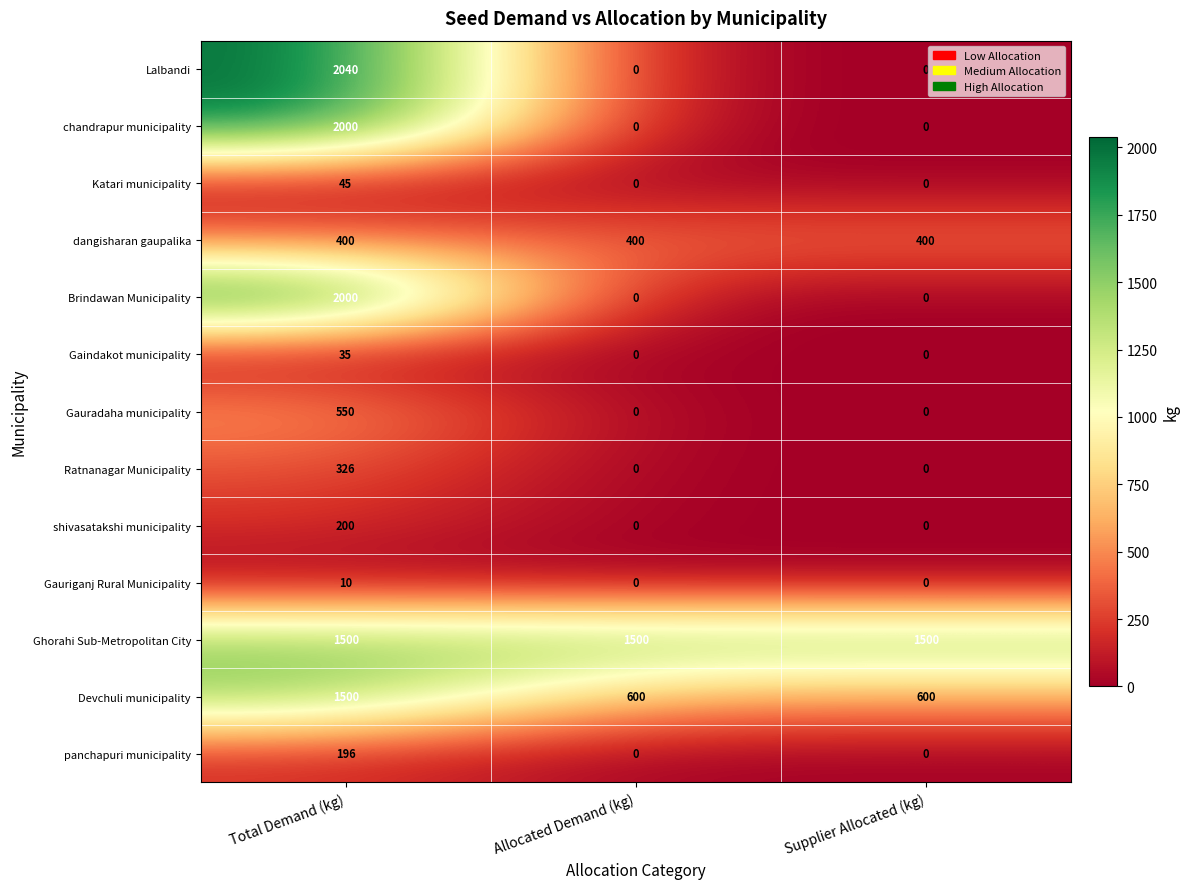

Is it true that Ghorahi Sub-Metropolitan City equals 1500 at Total Demand (kg)?

True